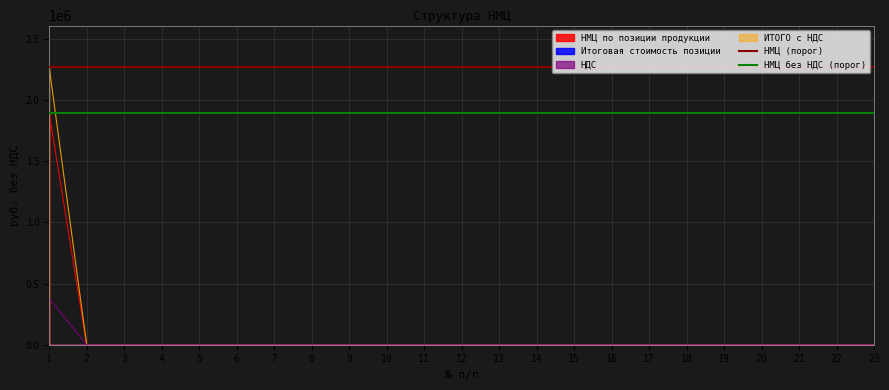

What is the highest value of the ИТОГО с НДС series?

2267852.6